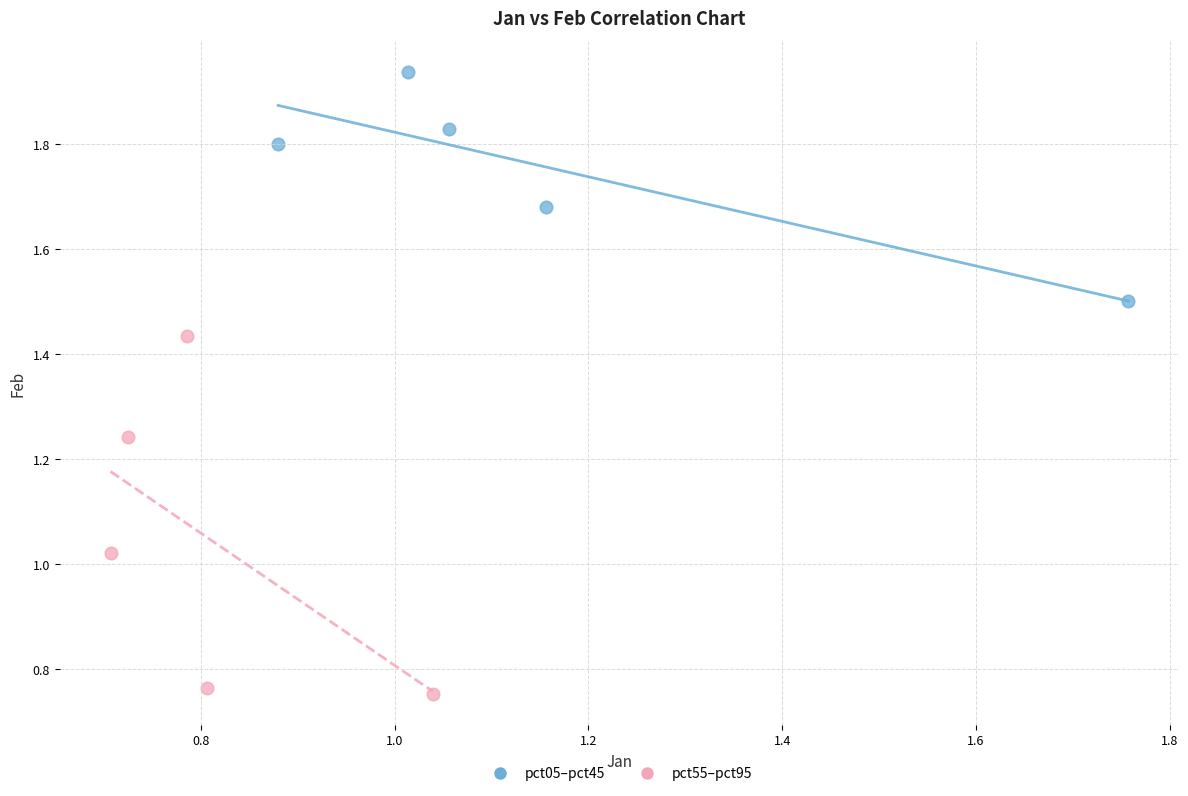

Which series contains the highest Y value?

pct05–pct45